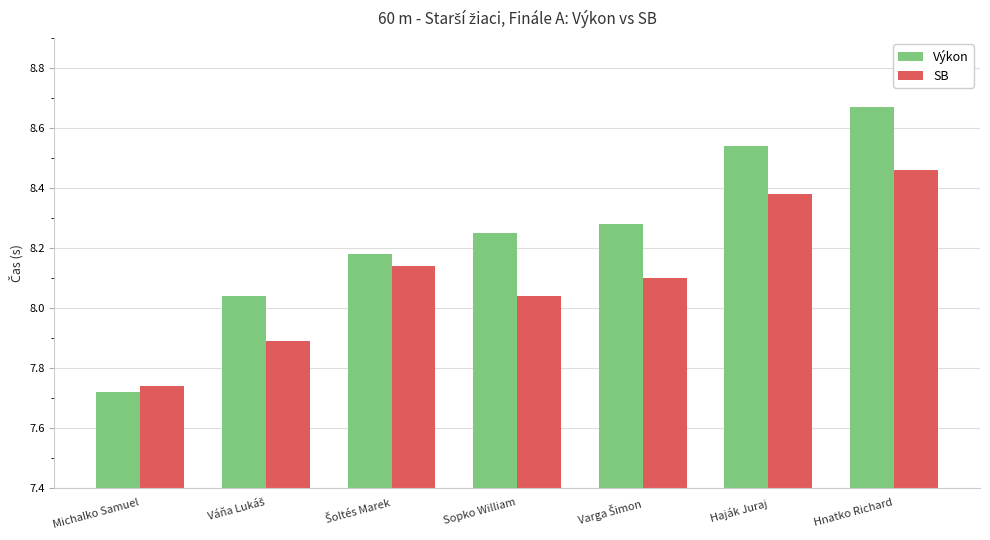

Between Haják Juraj and Hnatko Richard, which series saw the biggest shift?

Výkon